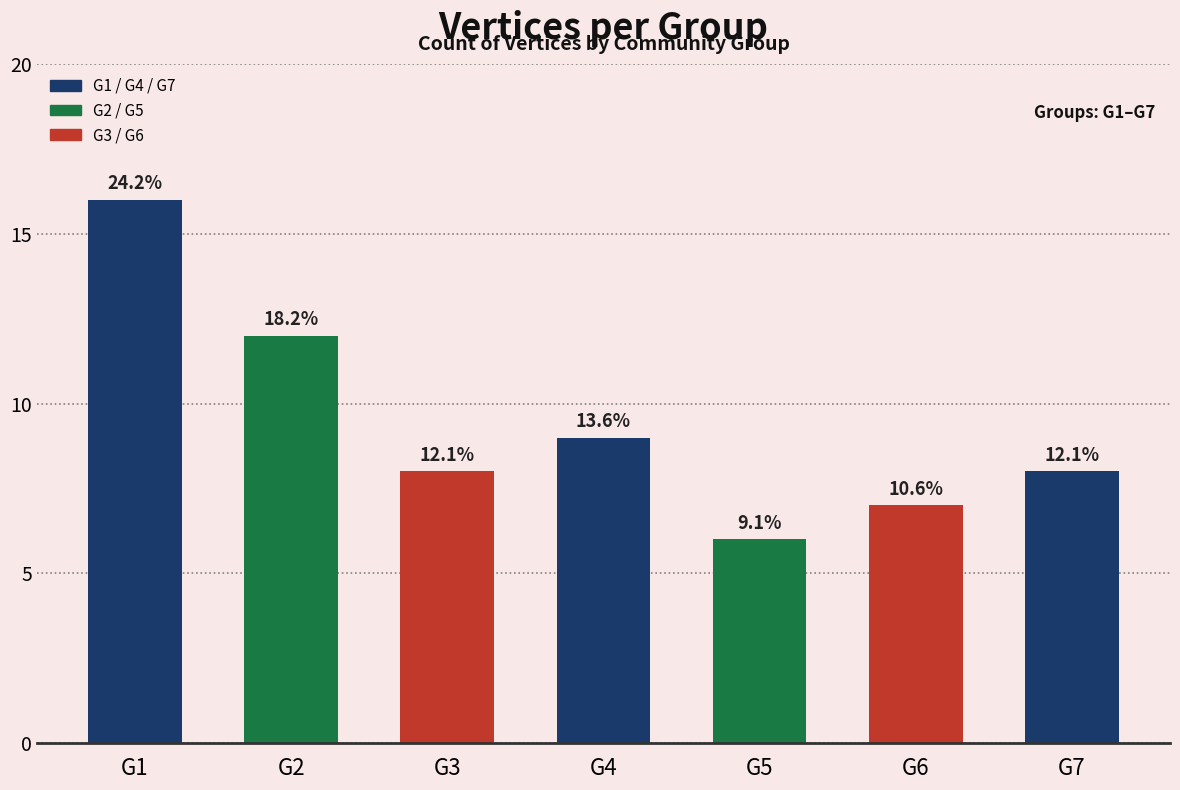

At which label does the data first exceed 8?

G1